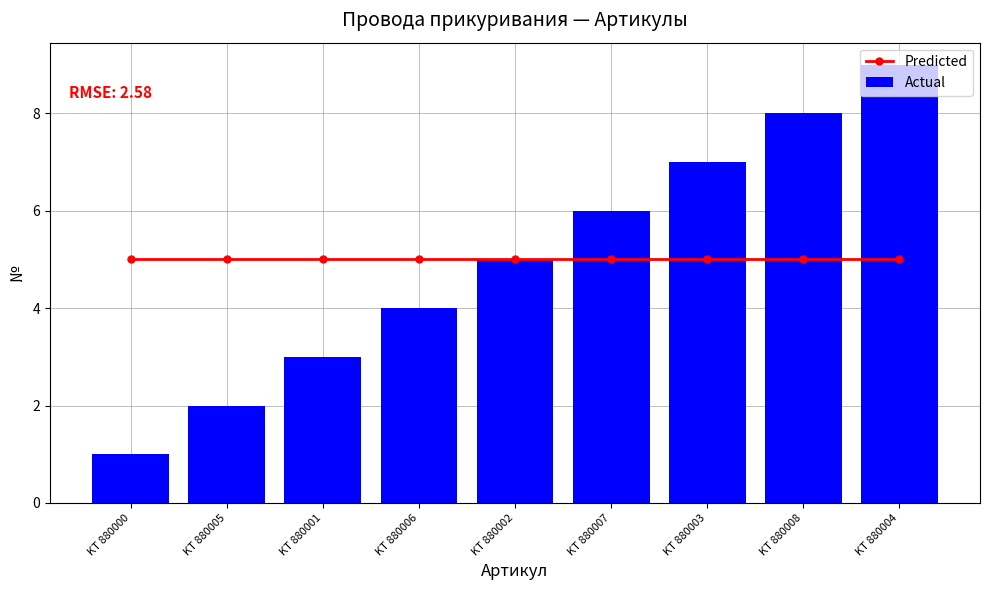

Which series changed the most between KT 880006 and KT 880007?

Actual